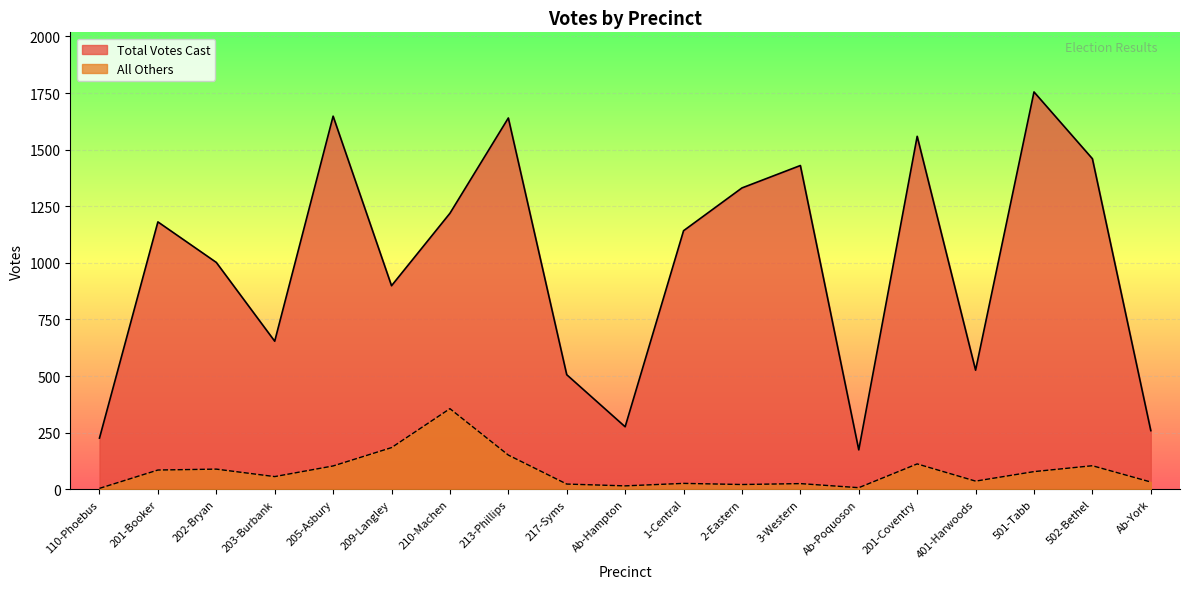

The value of All Others at 201-Coventry is 161. True or false?

False